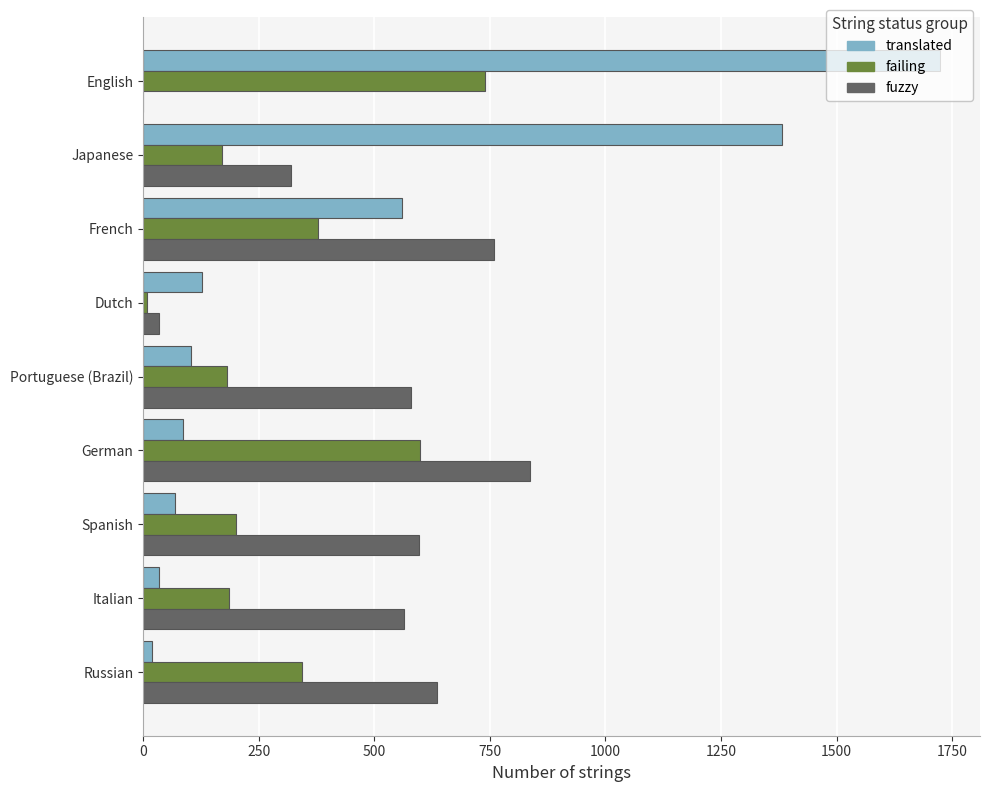

How many data points does each series have?

9